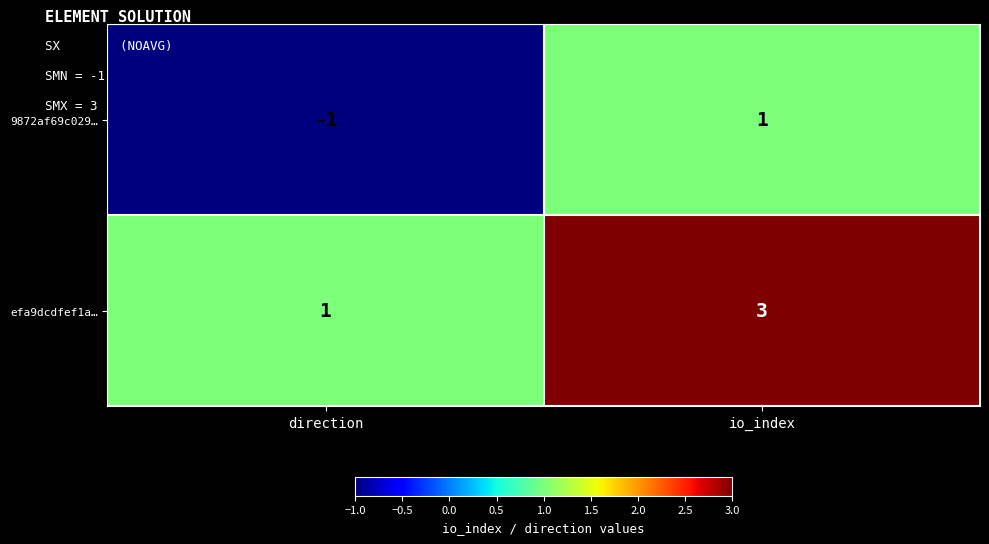

Which category has the highest value across all series?

io_index